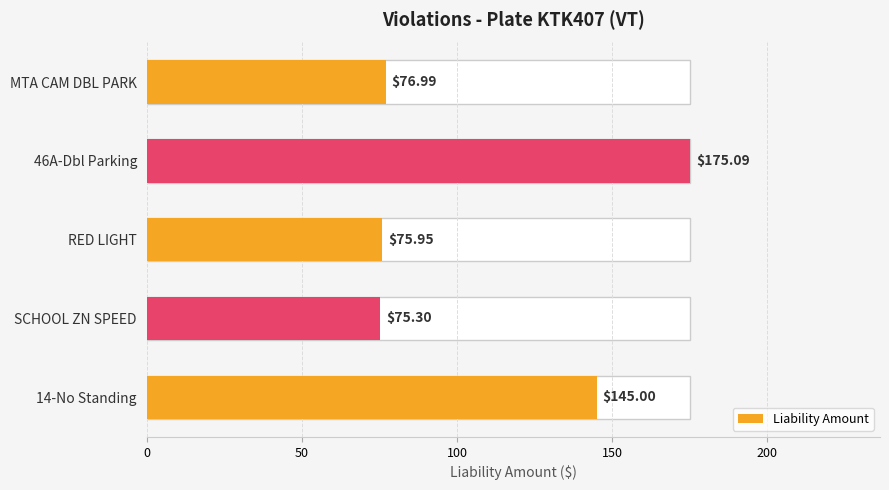

What is the greatest value displayed?

175.1